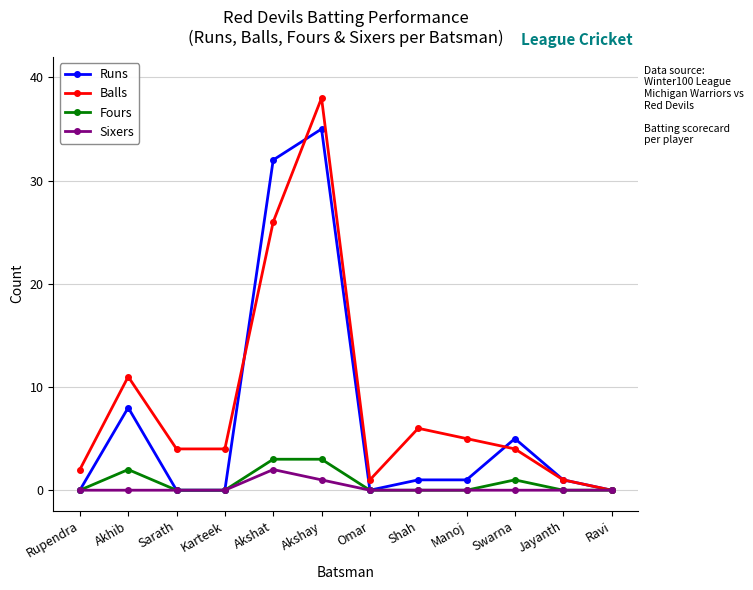

Which series changed the most between Omar and Shah?

Balls